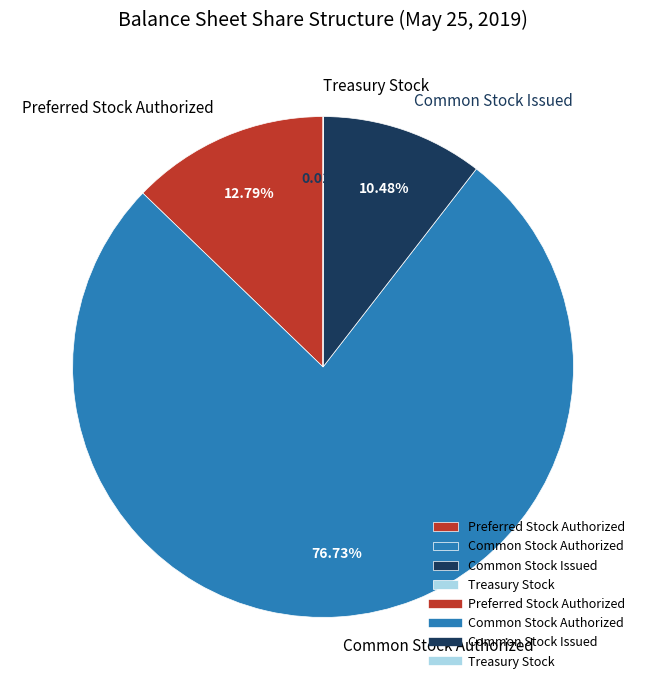

Which slice is the largest?

Common Stock Authorized